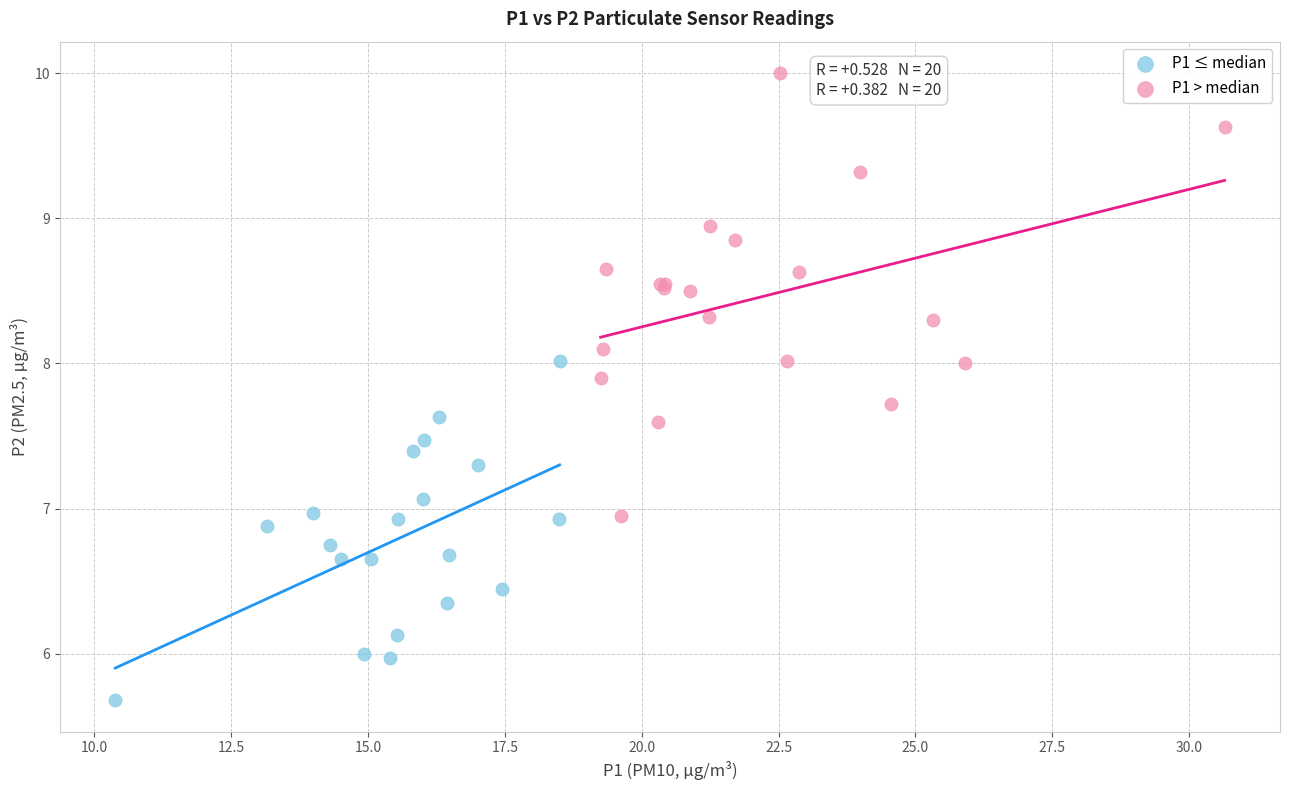

Which series has the widest spread of Y values?

P1 > median